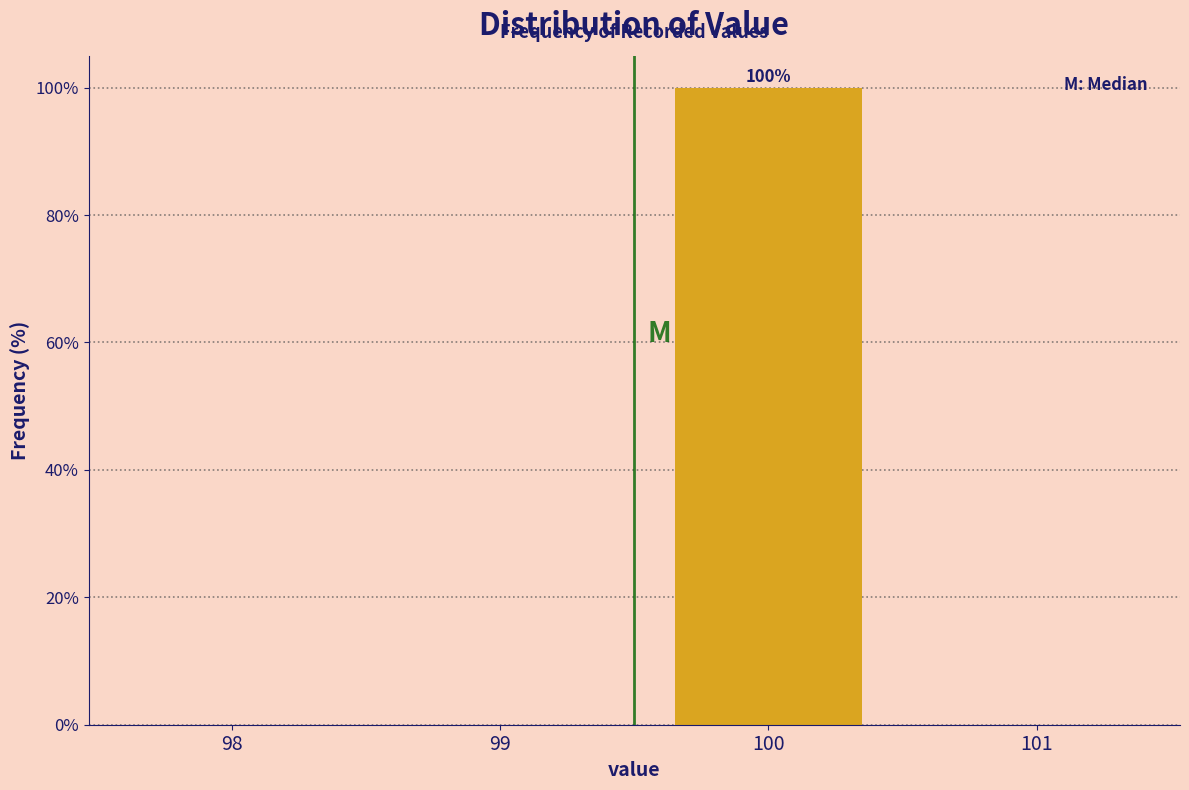

Reading left to right, transcribe all the data shown in this chart.

98=0	99=0	100=100	101=0